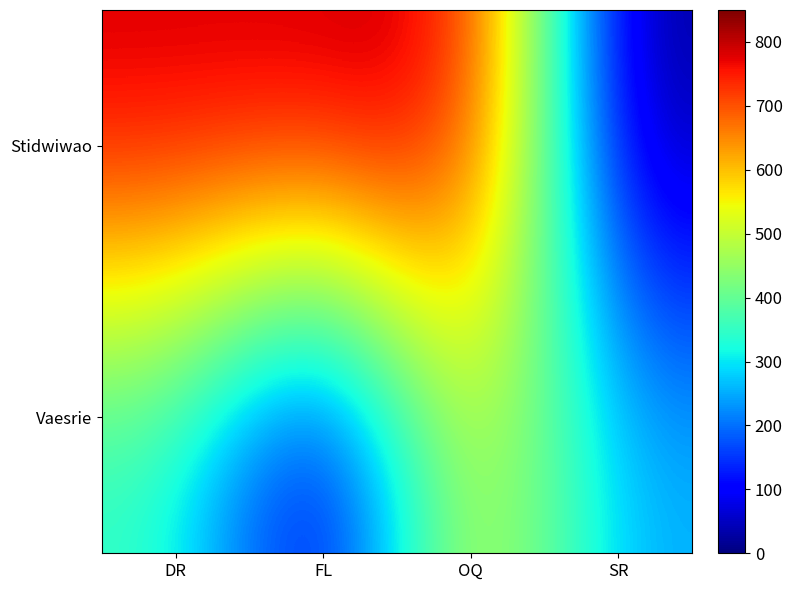

What is the greatest value displayed?

804